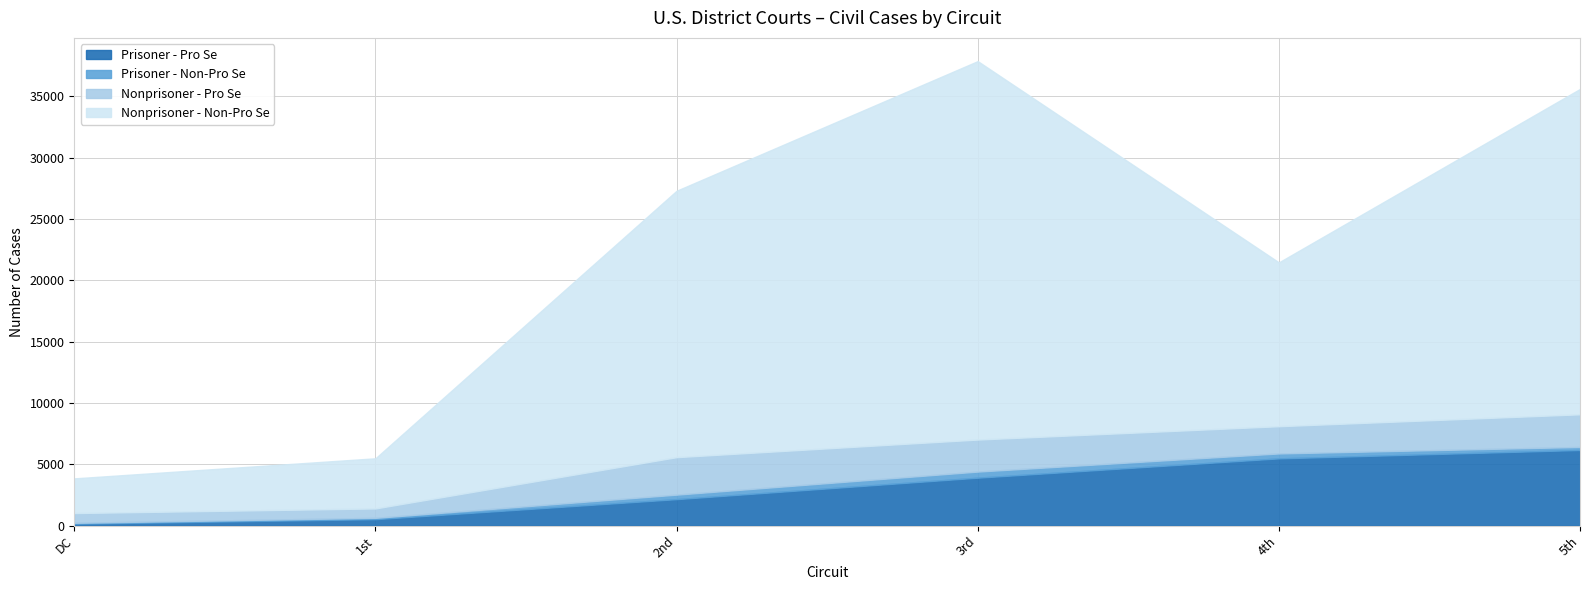

At which category is the sum across all series the highest?

3rd